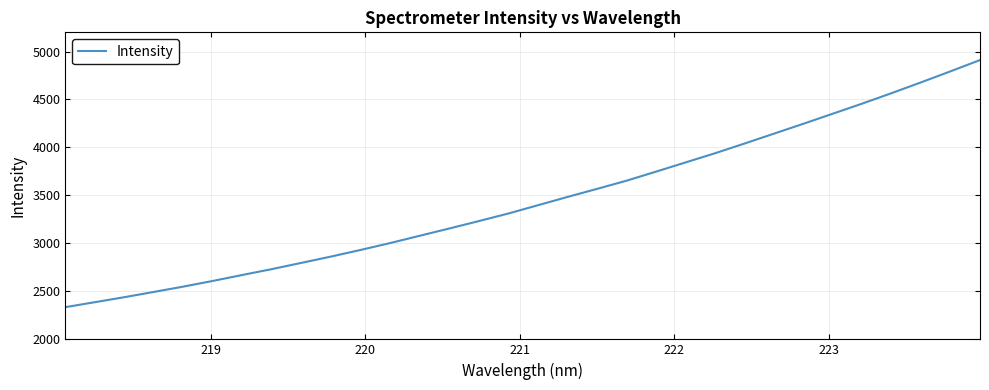

What is the smallest value displayed?

2335.8